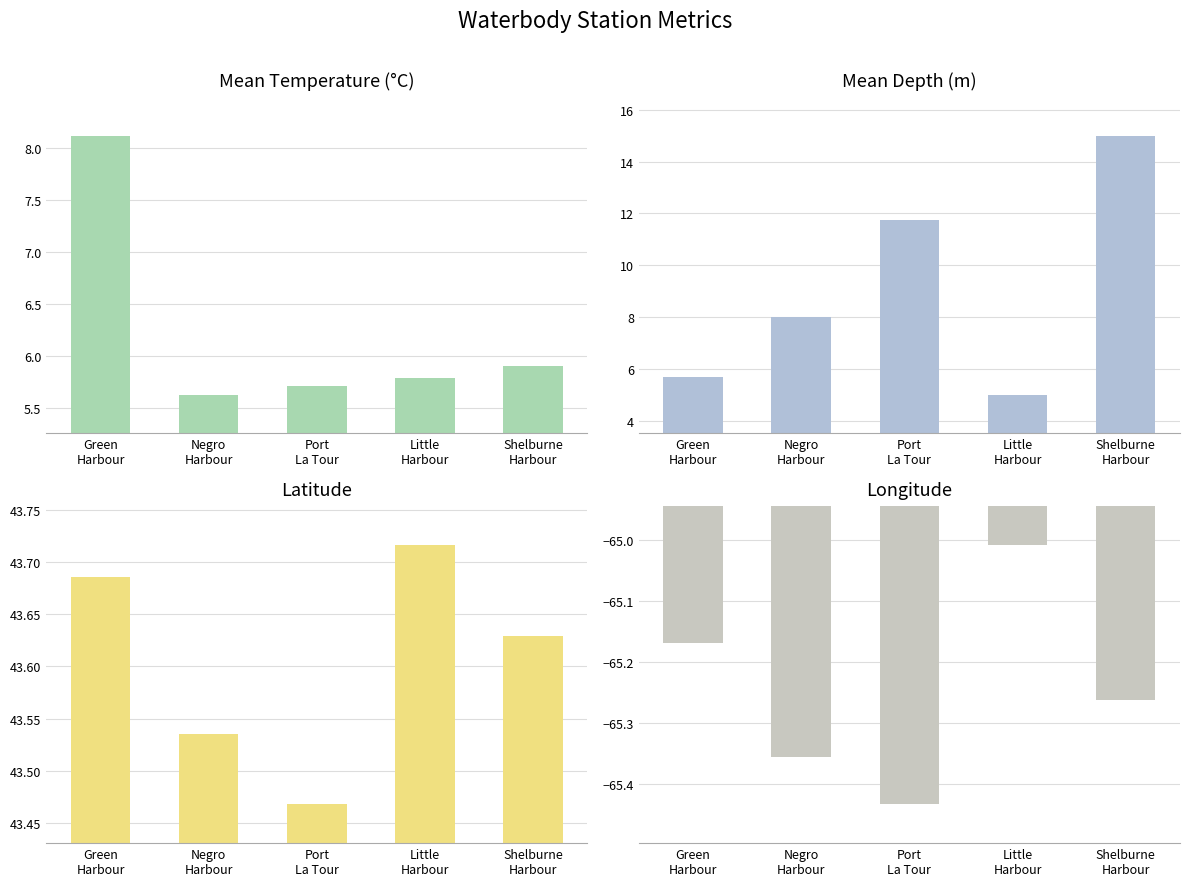

At which category is the sum across all series the highest?

Shelburne
Harbour